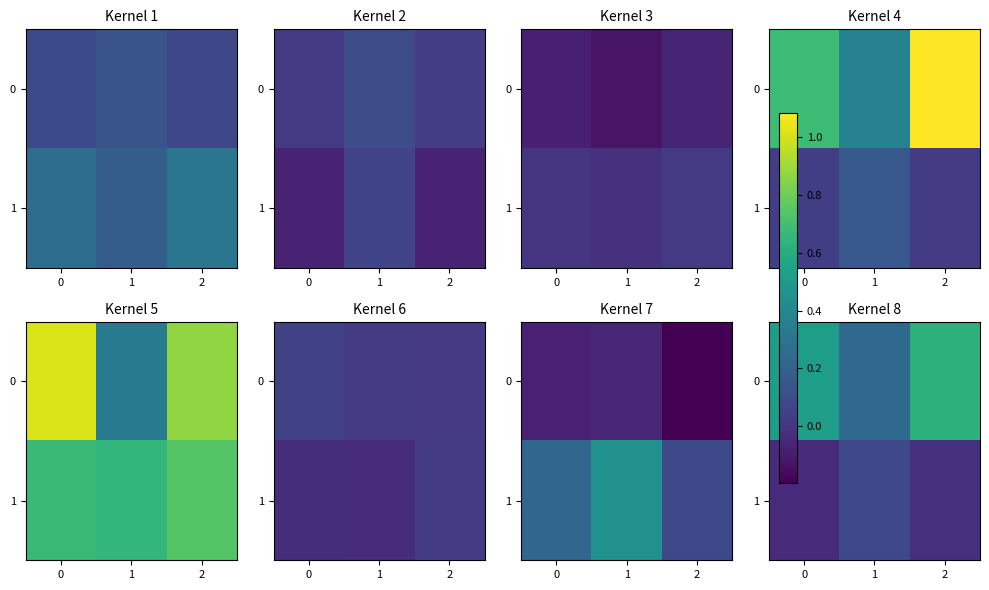

The value of 0 at 0 is 0.8. True or false?

False